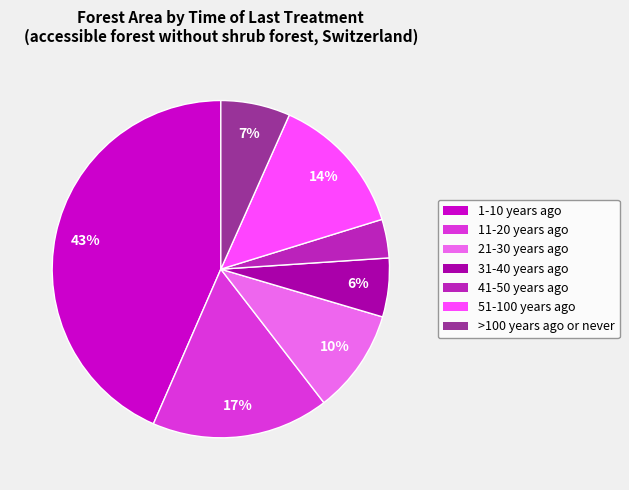

To the nearest percent, what is the difference between the >100 years ago or never and 51-100 years ago slice percentages?

7%